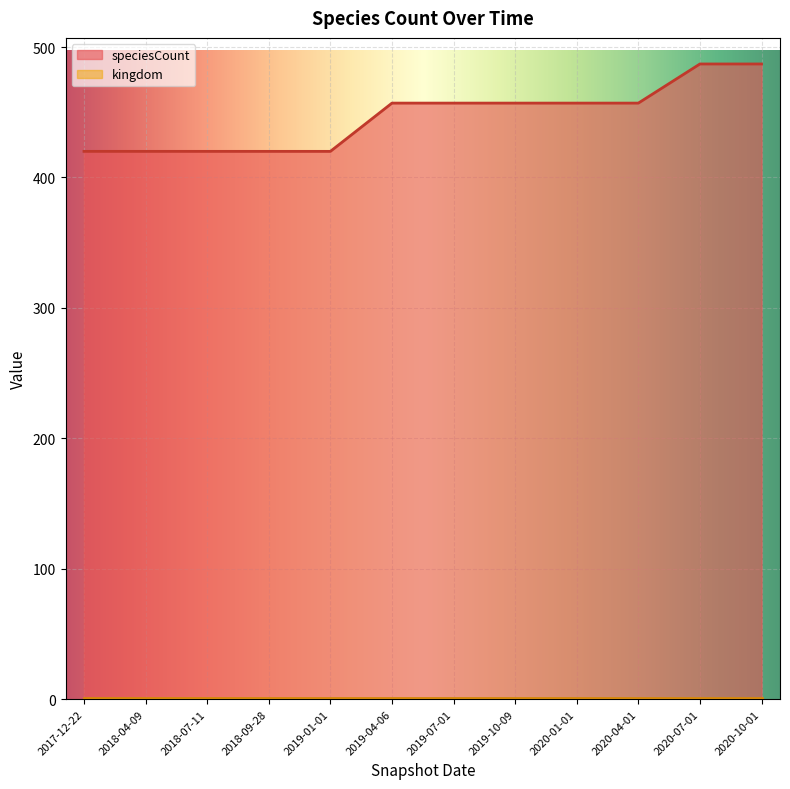

Which label corresponds to the largest value in the chart?

2020-07-01